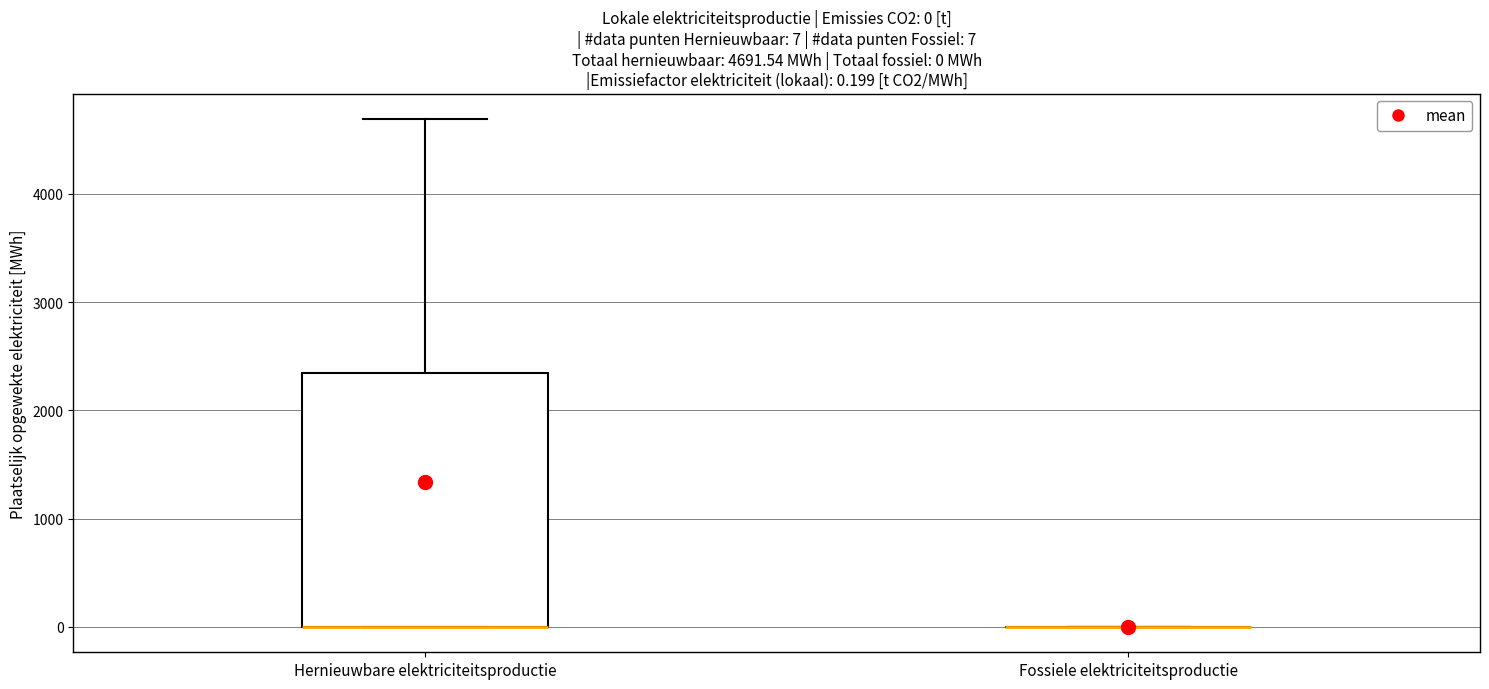

Which box is the tallest, from its lower edge to its upper edge?

Hernieuwbare elektriciteitsproductie